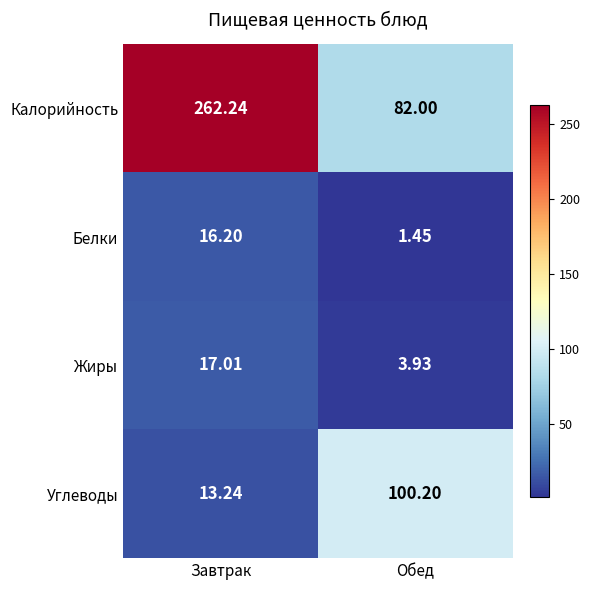

Which series changed the most between Завтрак and Обед?

Калорийность